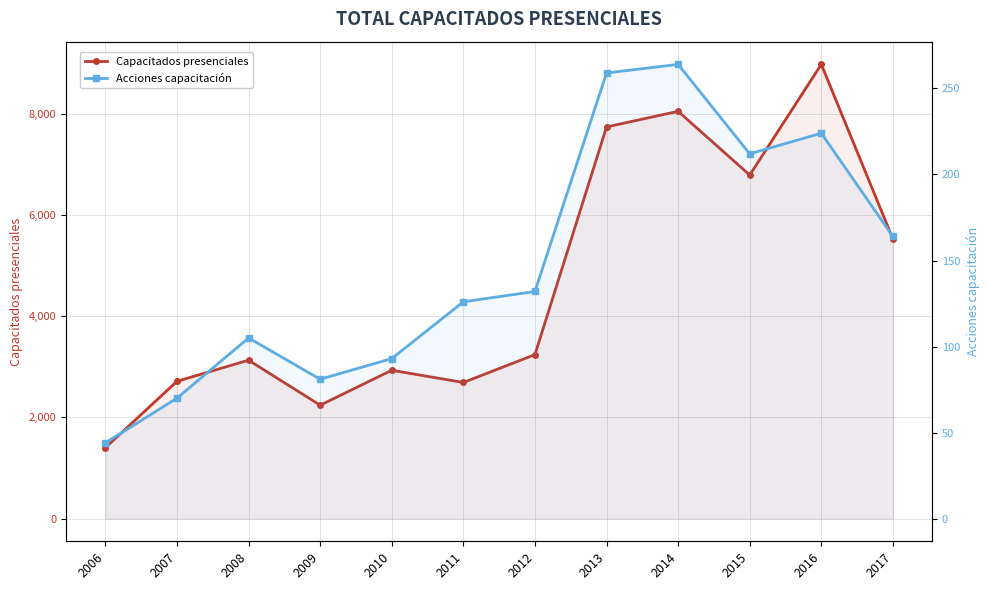

What is the sum of all Capacitados presenciales values?

55458